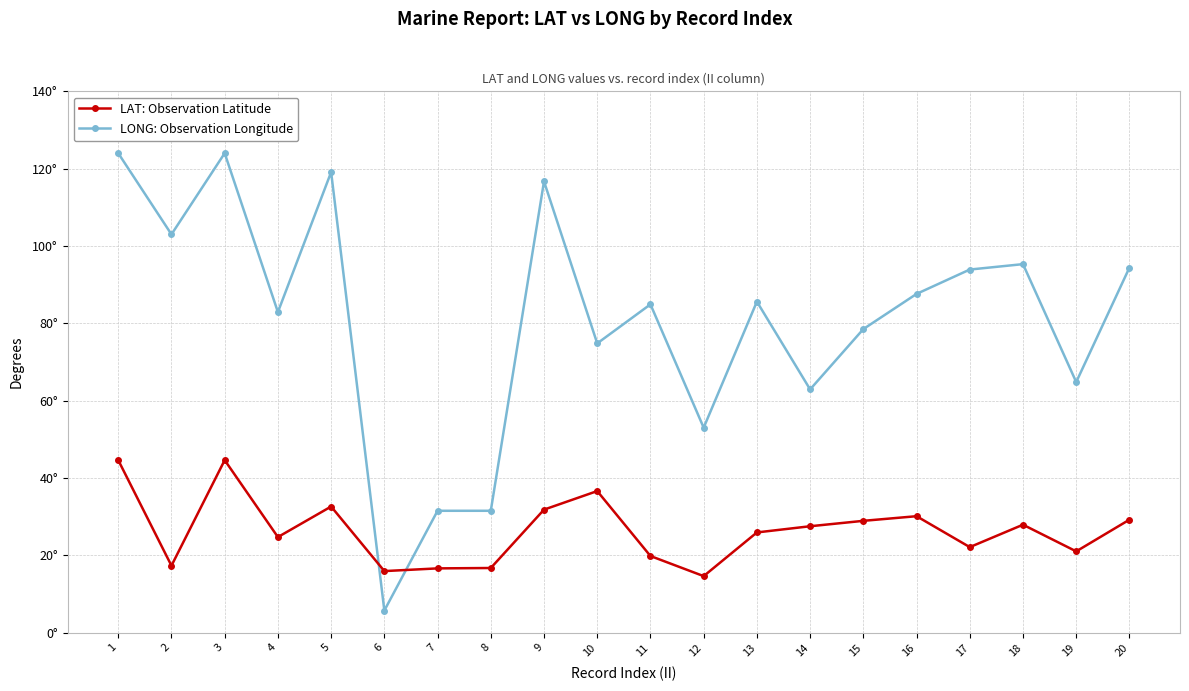

List the series in order of their overall mean, lowest first.

LAT: Observation Latitude, LONG: Observation Longitude